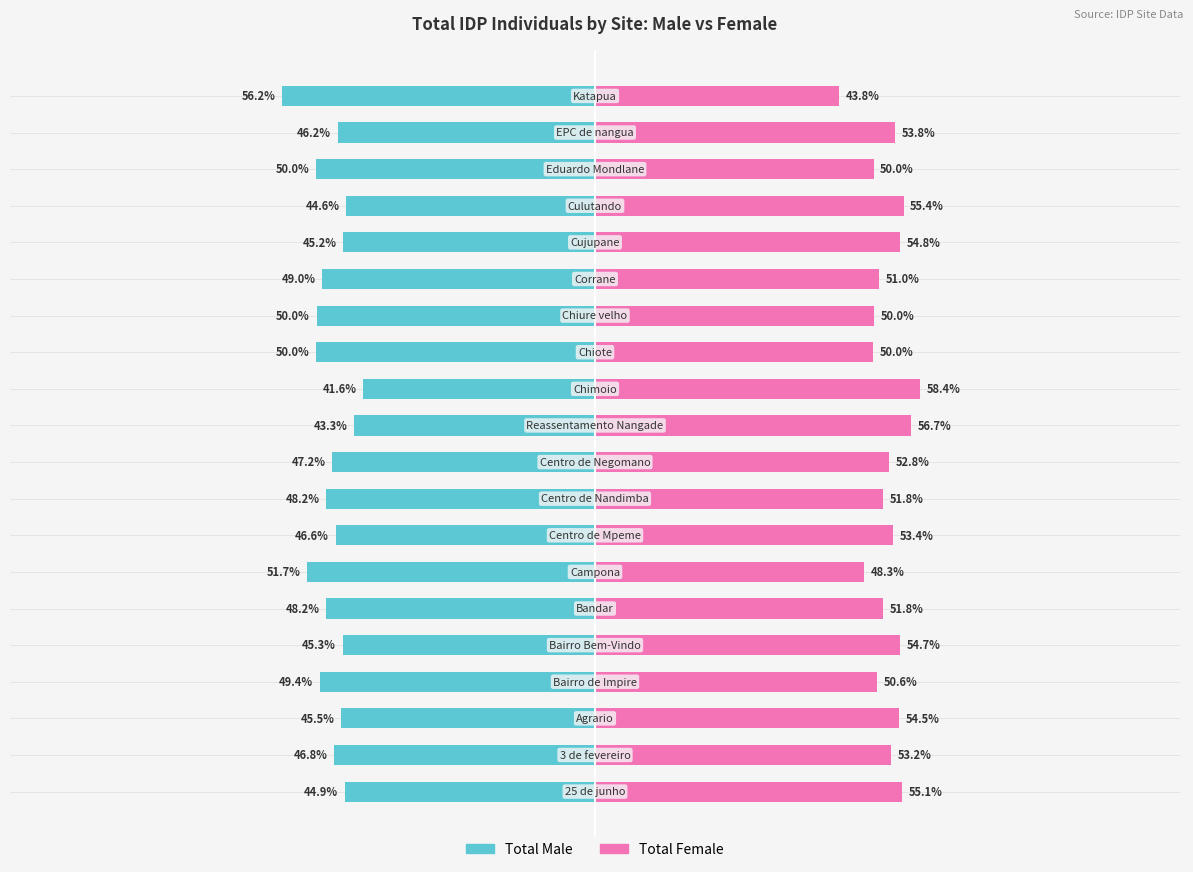

What is the sum of all Total Male values?

-949.9